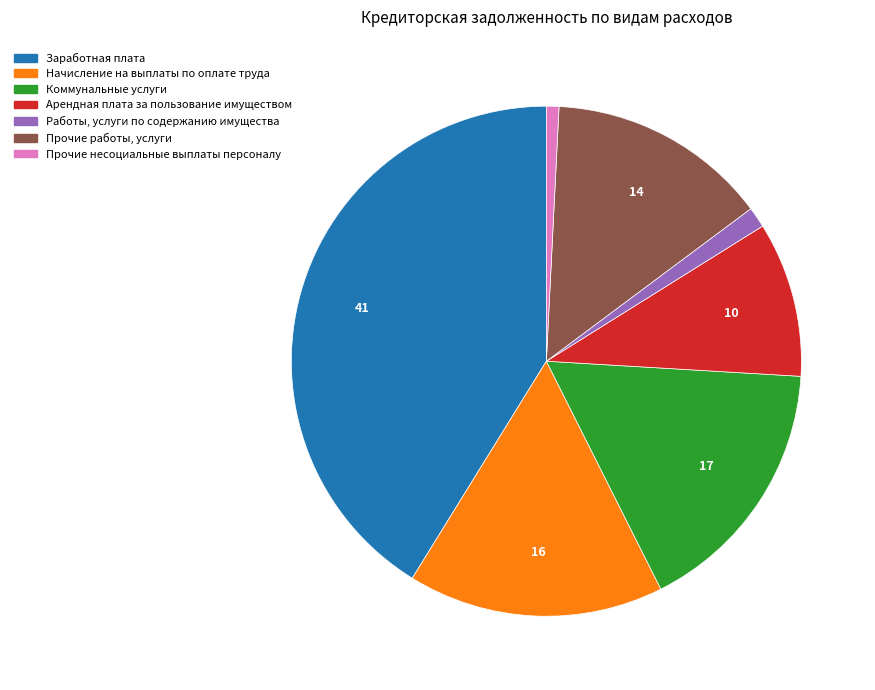

Which slice is the largest?

Заработная плата